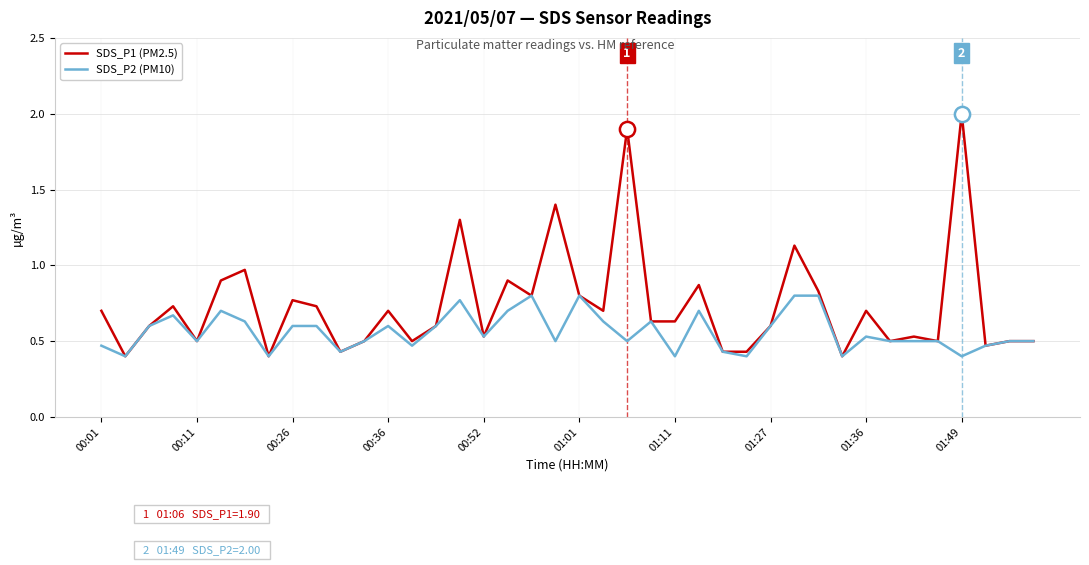

Which series has the largest total across all categories?

SDS_P1 (PM2.5)